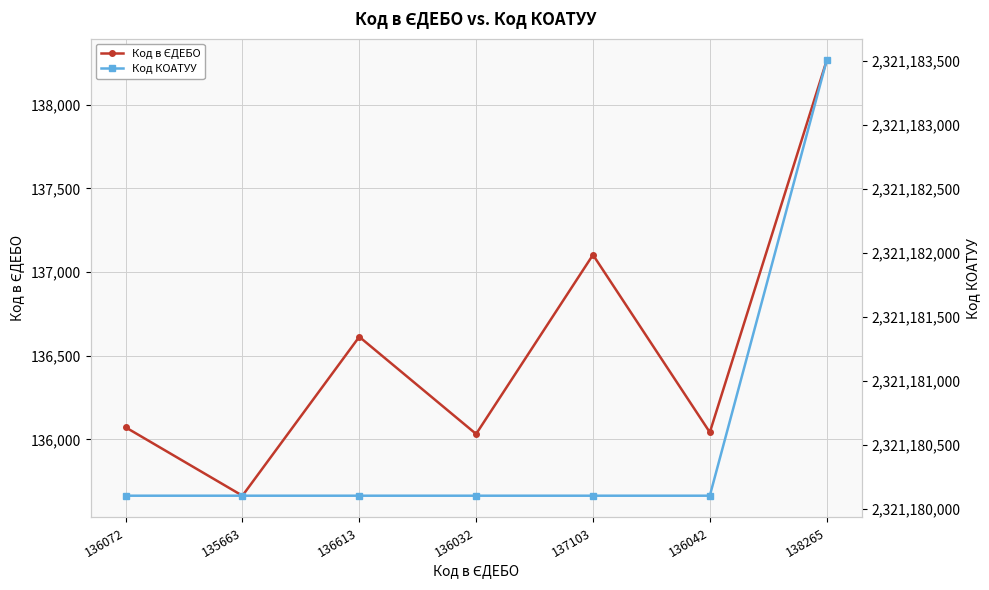

Where is the first local maximum for Код в ЄДЕБО?

136613